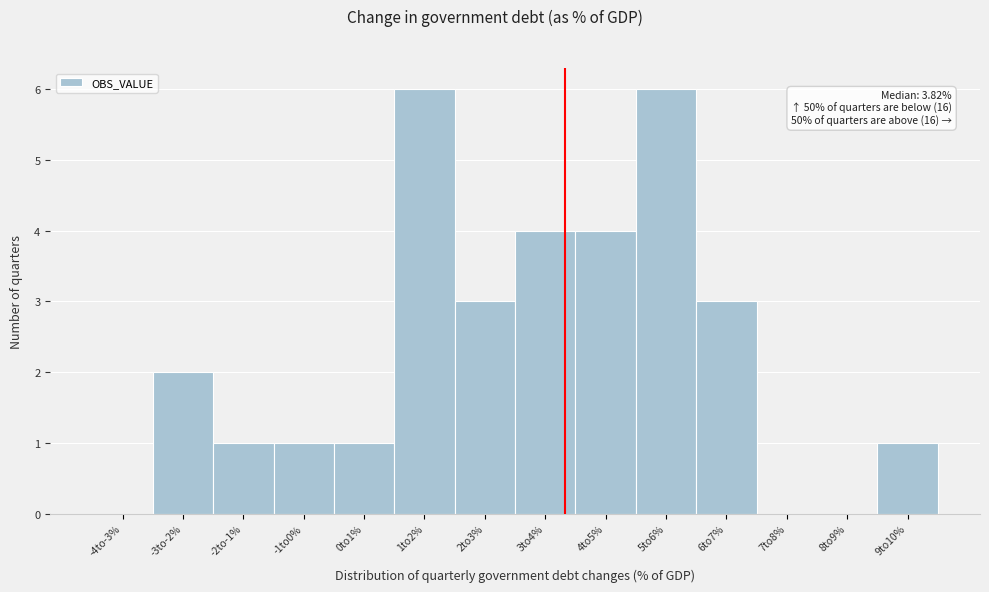

Reading right to left, transcribe all the data shown in this chart.

9to10%=1	8to9%=0	7to8%=0	6to7%=3	5to6%=6	4to5%=4	3to4%=4	2to3%=3	1to2%=6	0to1%=1	-1to0%=1	-2to-1%=1	-3to-2%=2	-4to-3%=0